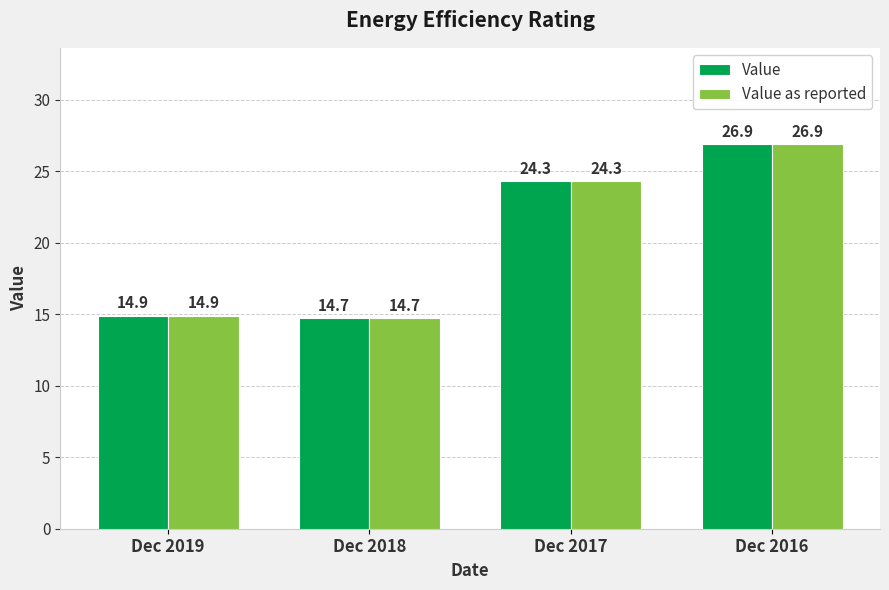

At which label does Value first exceed 24?

Dec 2017